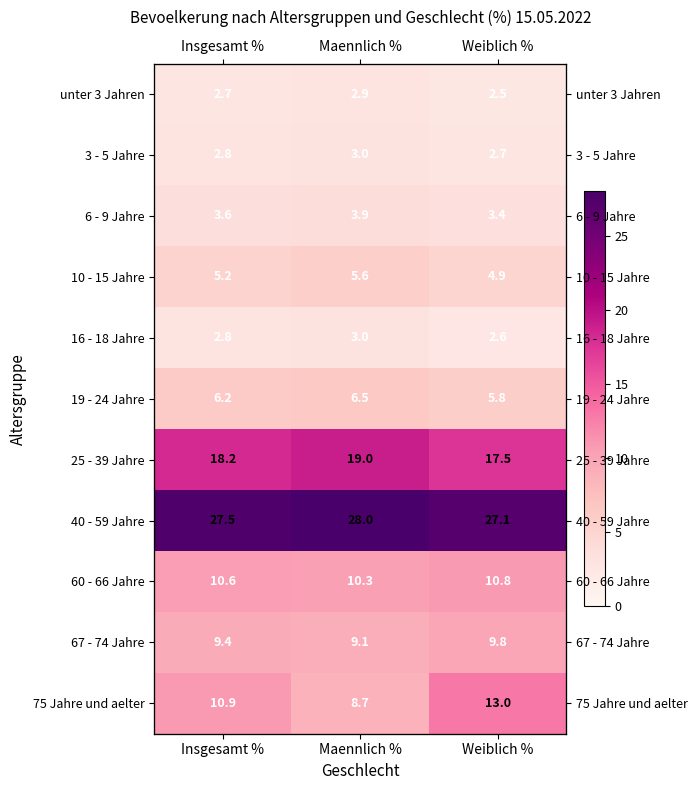

Rank the series at Insgesamt % from lowest to highest value.

unter 3 Jahren, 3 - 5 Jahre, 16 - 18 Jahre, 6 - 9 Jahre, 10 - 15 Jahre, 19 - 24 Jahre, 67 - 74 Jahre, 60 - 66 Jahre, 75 Jahre und aelter, 25 - 39 Jahre, 40 - 59 Jahre